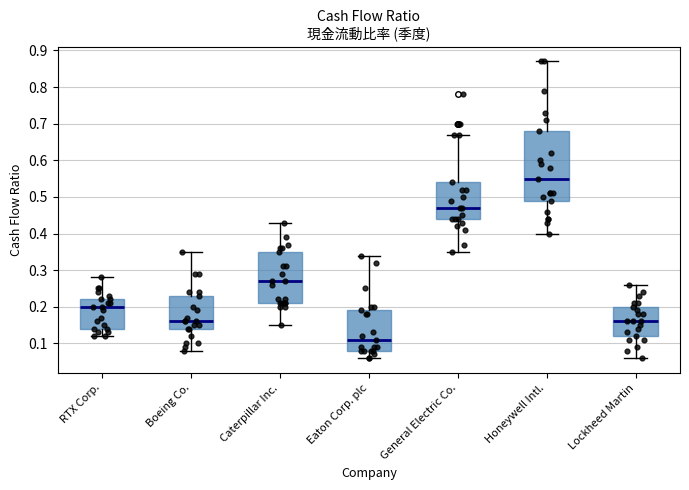

Reading left to right, read every box against the y-axis: the position of its median line, the range the box covers, and the ends of its whiskers. The values are not printed on the chart, so give them approximately, as read against the axis.

RTX Corp.: median 0.20, box 0.14 to 0.22, whiskers 0.12 to 0.28
Boeing Co.: median 0.16, box 0.14 to 0.23, whiskers 0.08 to 0.35
Caterpillar Inc.: median 0.27, box 0.21 to 0.35, whiskers 0.15 to 0.43
Eaton Corp. plc: median 0.11, box 0.08 to 0.19, whiskers 0.06 to 0.34
General Electric Co.: median 0.47, box 0.44 to 0.54, whiskers 0.35 to 0.67
Honeywell Intl.: median 0.55, box 0.49 to 0.68, whiskers 0.40 to 0.87
Lockheed Martin: median 0.16, box 0.12 to 0.20, whiskers 0.06 to 0.26